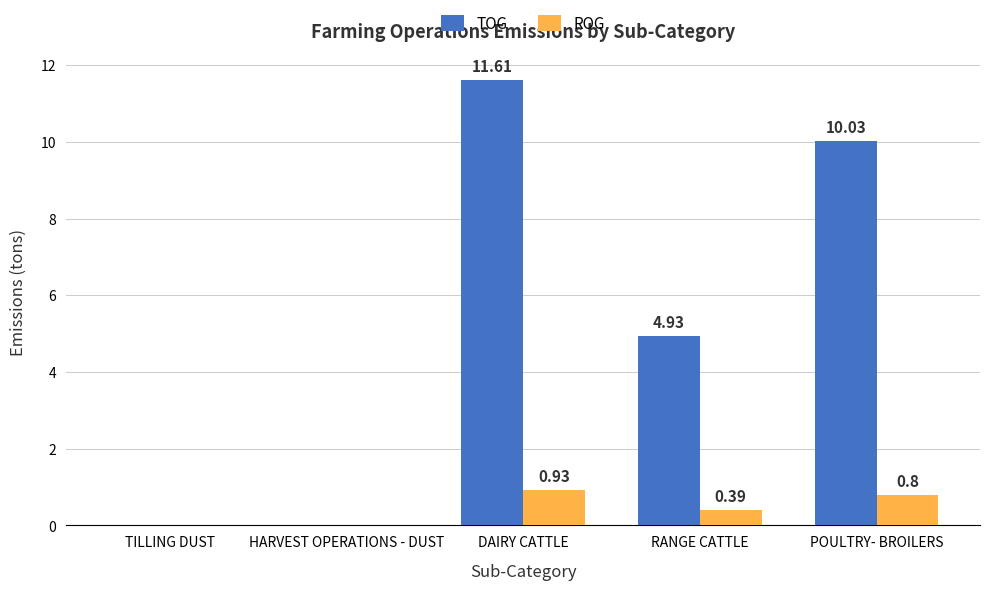

How many positive values does the ROG series have?

3